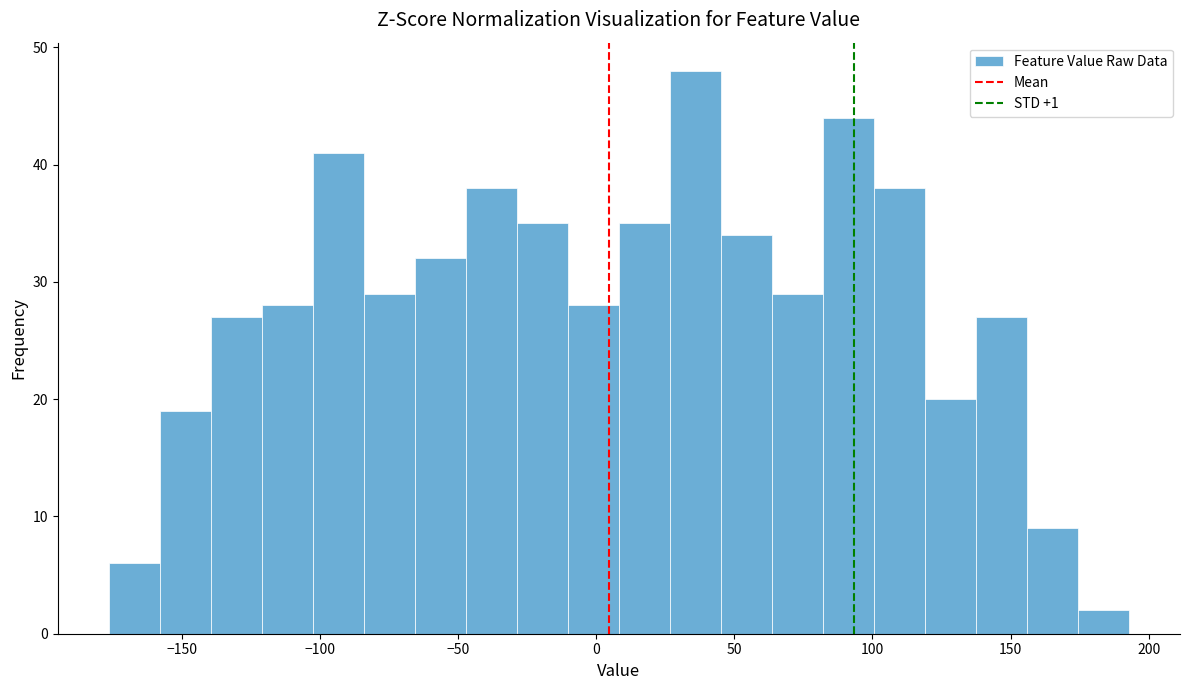

Read against the x-axis, roughly where is the centre of the tallest bar?

35